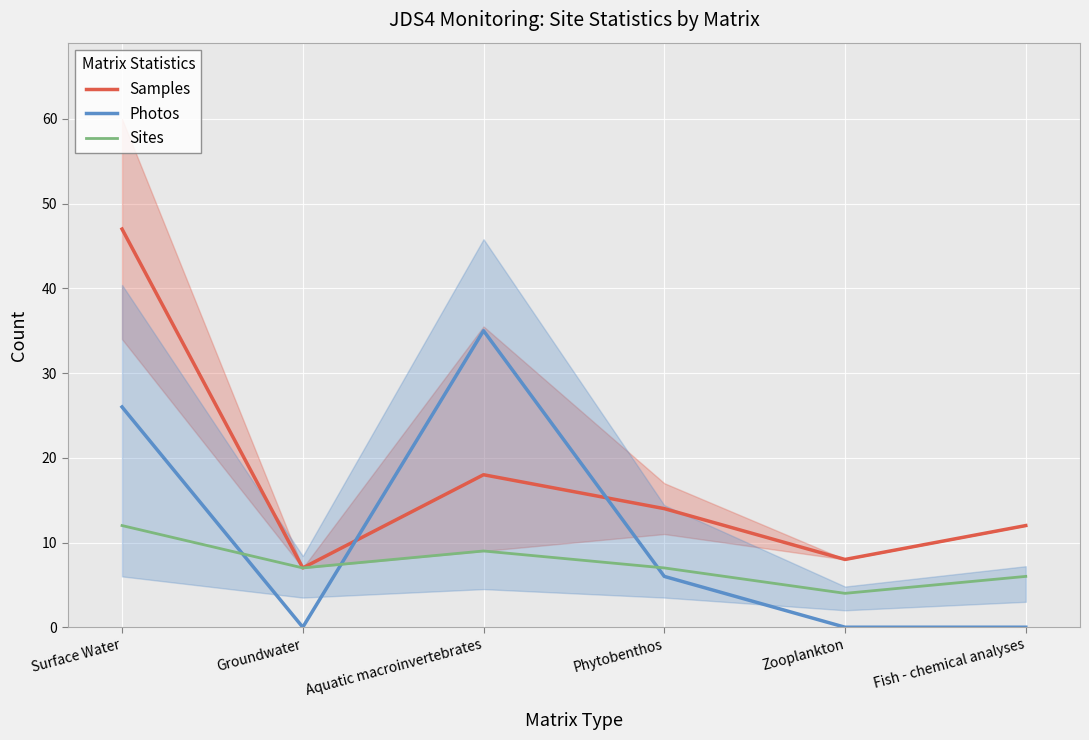

At which category does the chart reach its peak across all series?

Surface Water